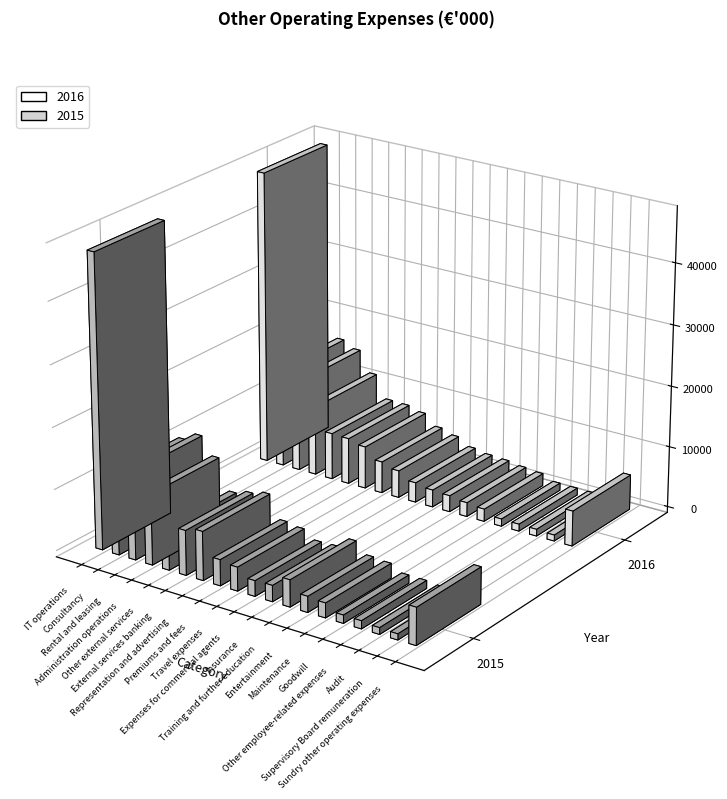

List the series in order of their overall mean, lowest first.

2015, 2016